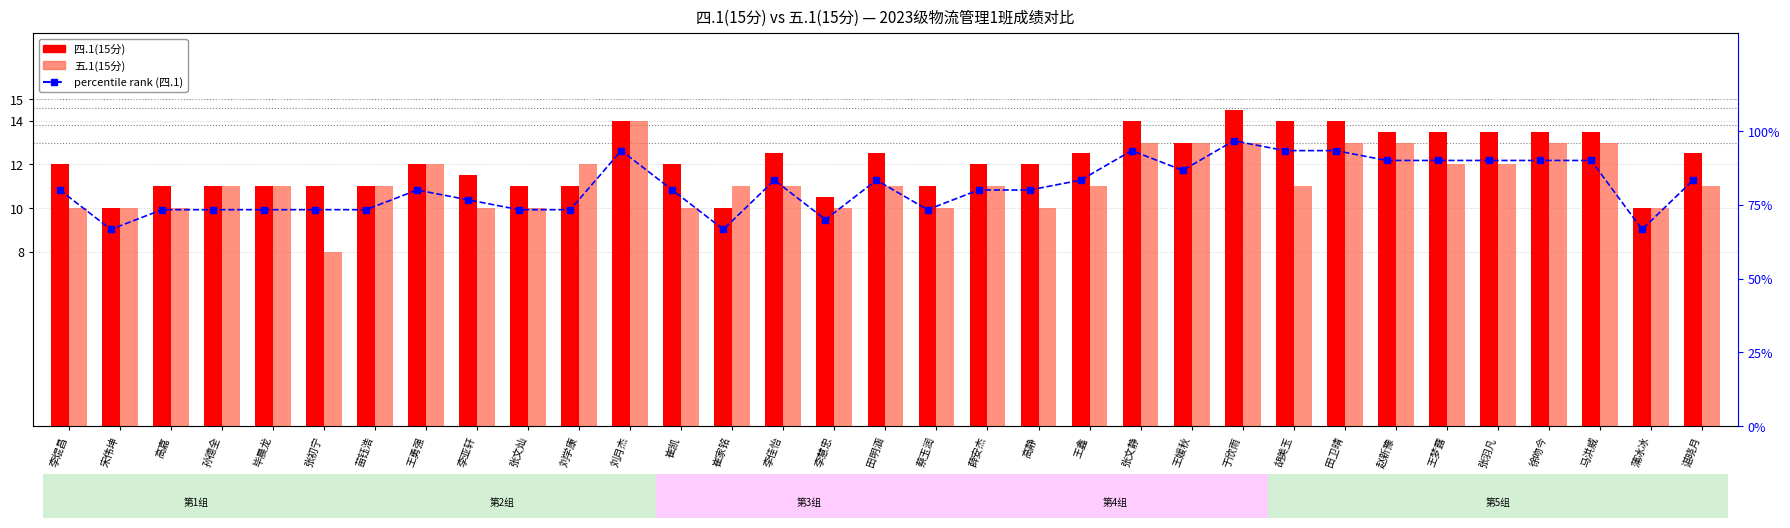

List the series in order of their peak value, lowest first.

五.1(15分), 四.1(15分), percentile rank (四.1)